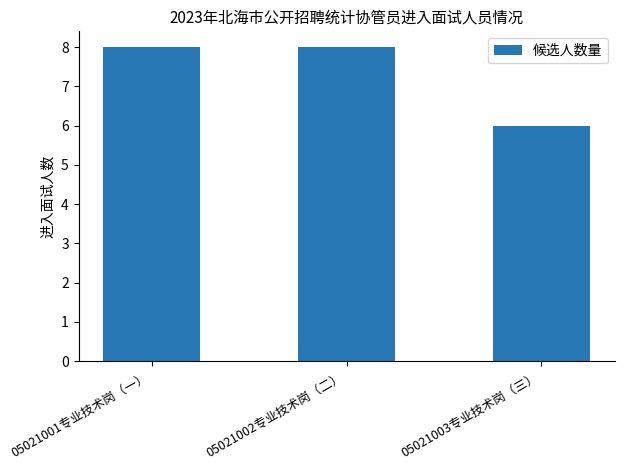

What is the sum of the values at 05021002专业技术岗（二） and 05021001专业技术岗（一）?

16